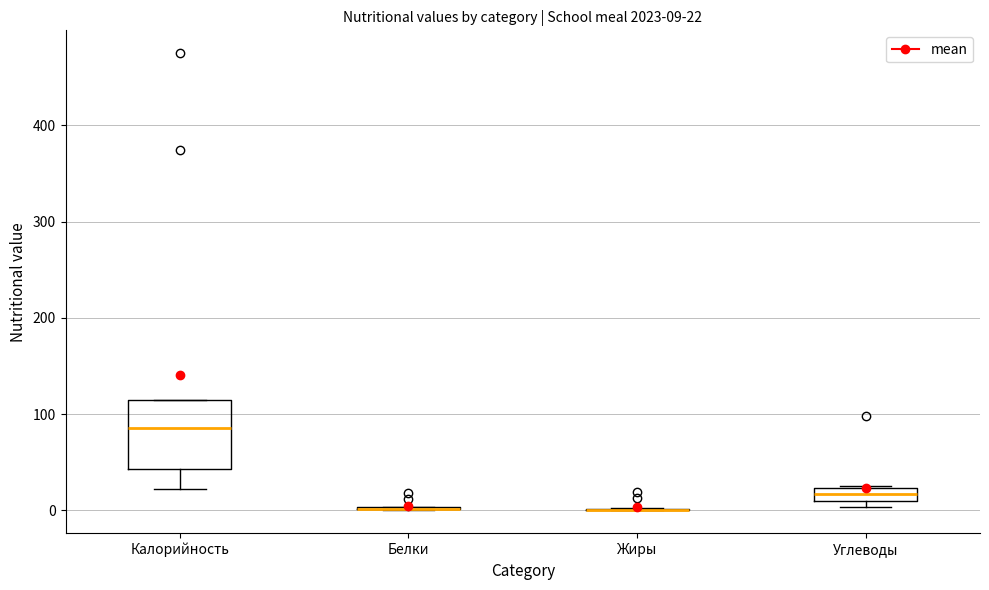

Comparing the boxes themselves (not the whiskers), which one is the tallest?

Калорийность